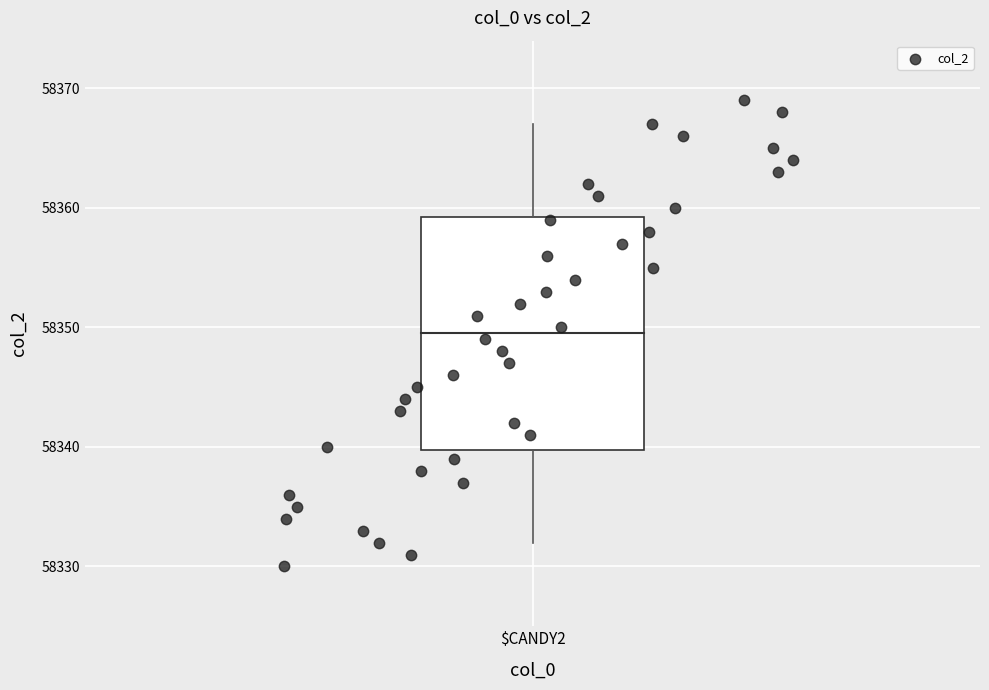

What is the range of Y values (max minus min)?

39